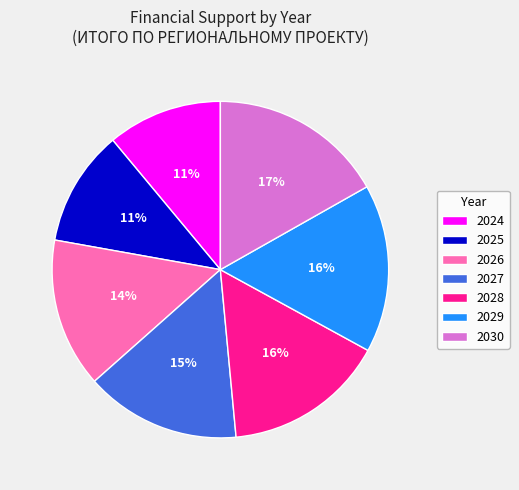

Which category has the biggest portion of the pie?

2030